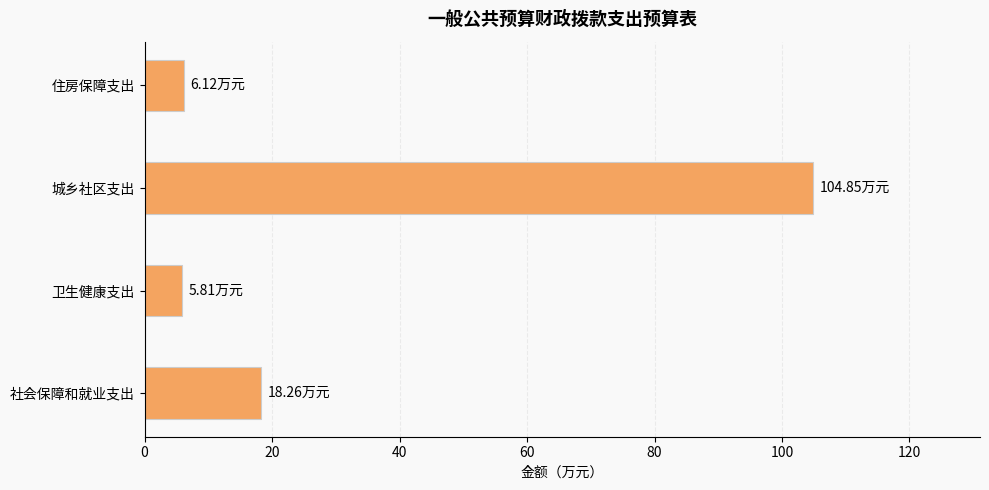

What is the ratio of the value at 社会保障和就业支出 to the value at 卫生健康支出?

3.1